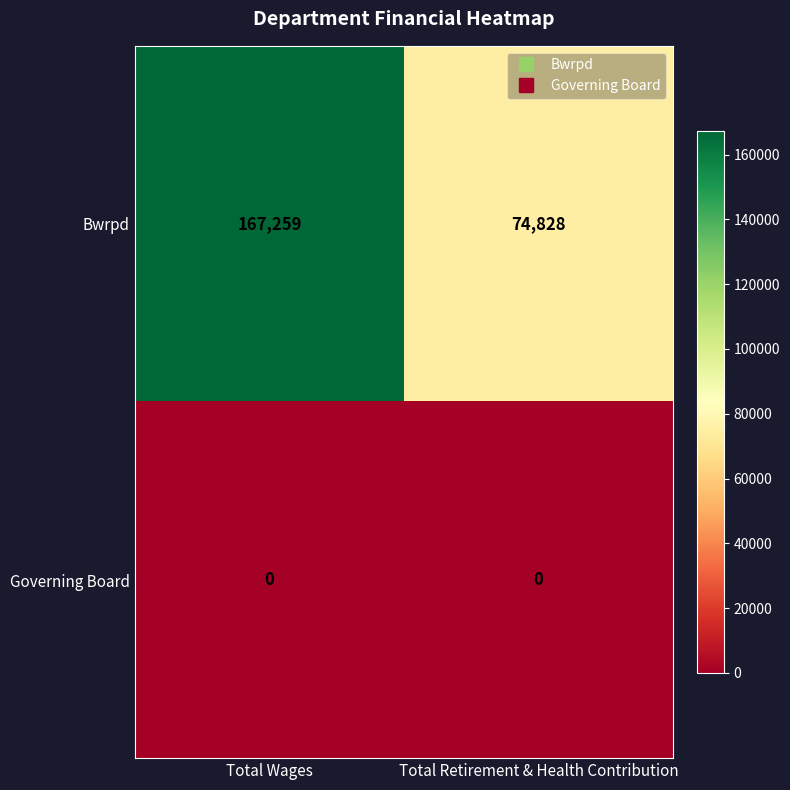

At which category is the sum across all series the highest?

Total Wages